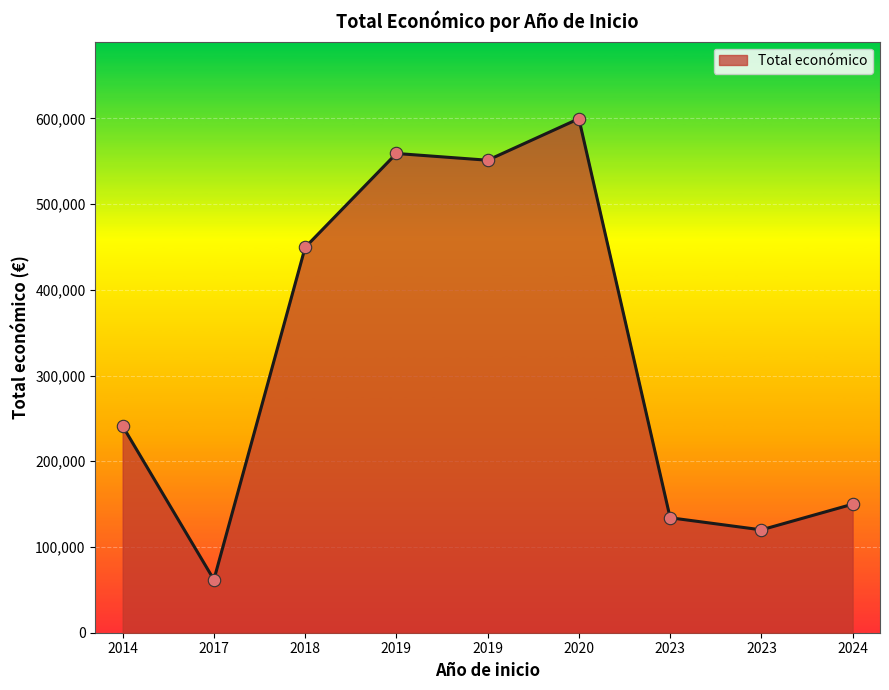

What is the ratio of the value at 2019 to the value at 2023?

4.1